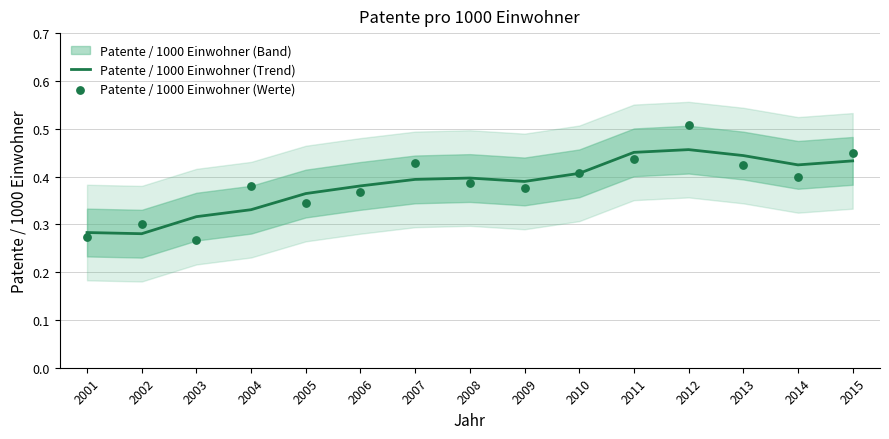

Which series has the widest spread of Y values?

Patente / 1000 Einwohner (Werte)